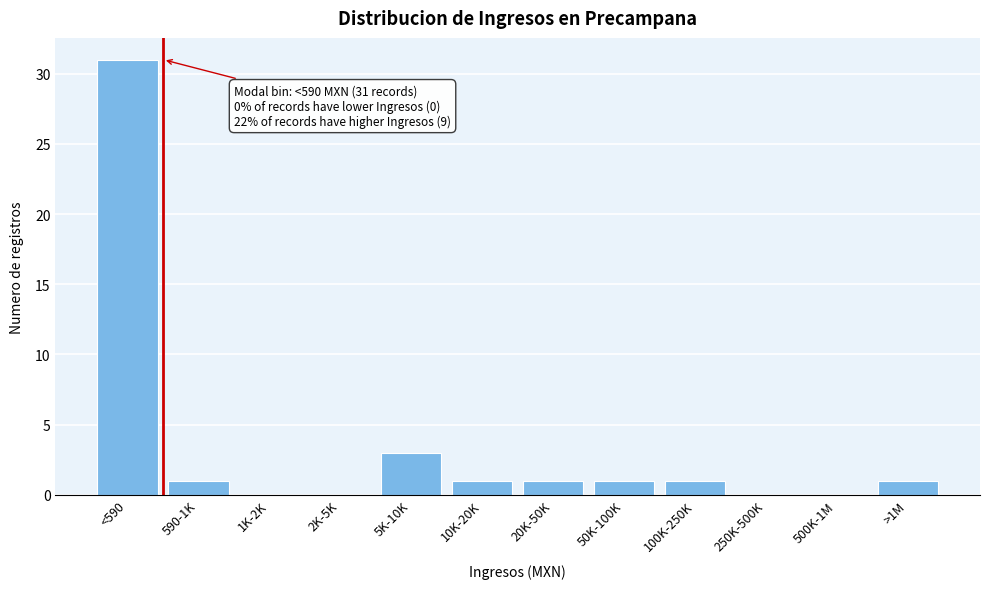

Reading right to left, extract all data points from this chart.

>1M=1	500K-1M=0	250K-500K=0	100K-250K=1	50K-100K=1	20K-50K=1	10K-20K=1	5K-10K=3	2K-5K=0	1K-2K=0	590-1K=1	<590=31